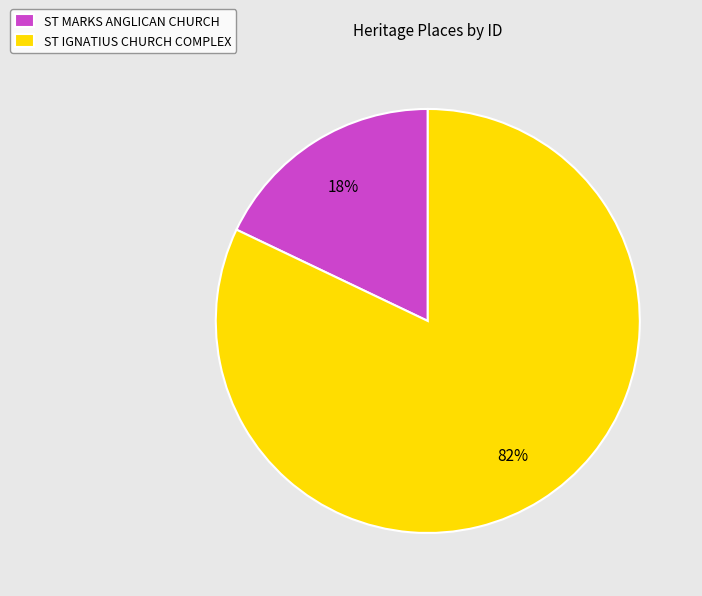

Rank the categories by value from lowest to highest.

ST MARKS ANGLICAN CHURCH, ST IGNATIUS CHURCH COMPLEX